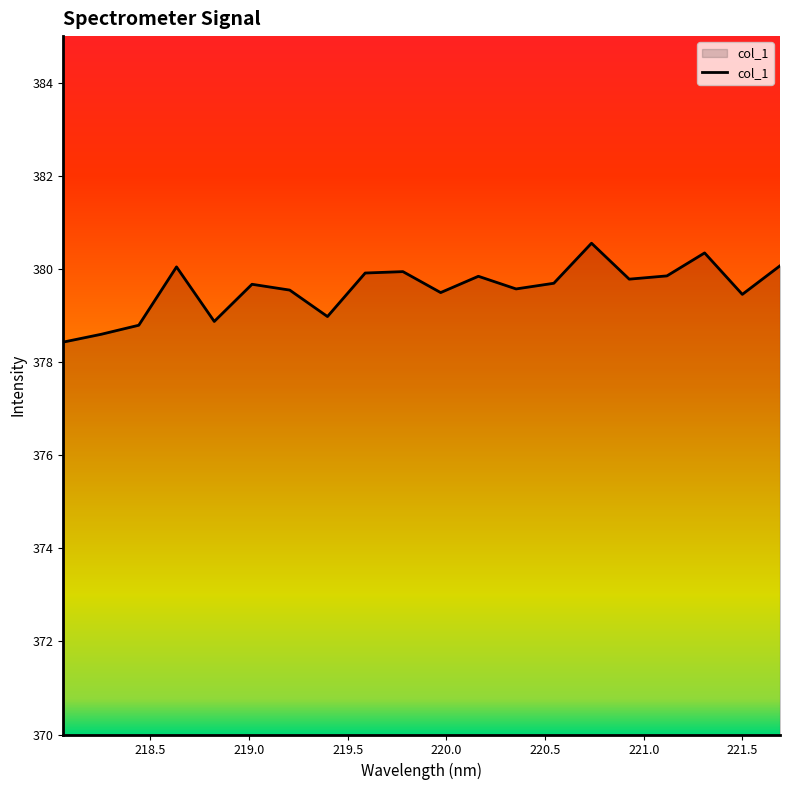

How many lines are shown in the chart?

1